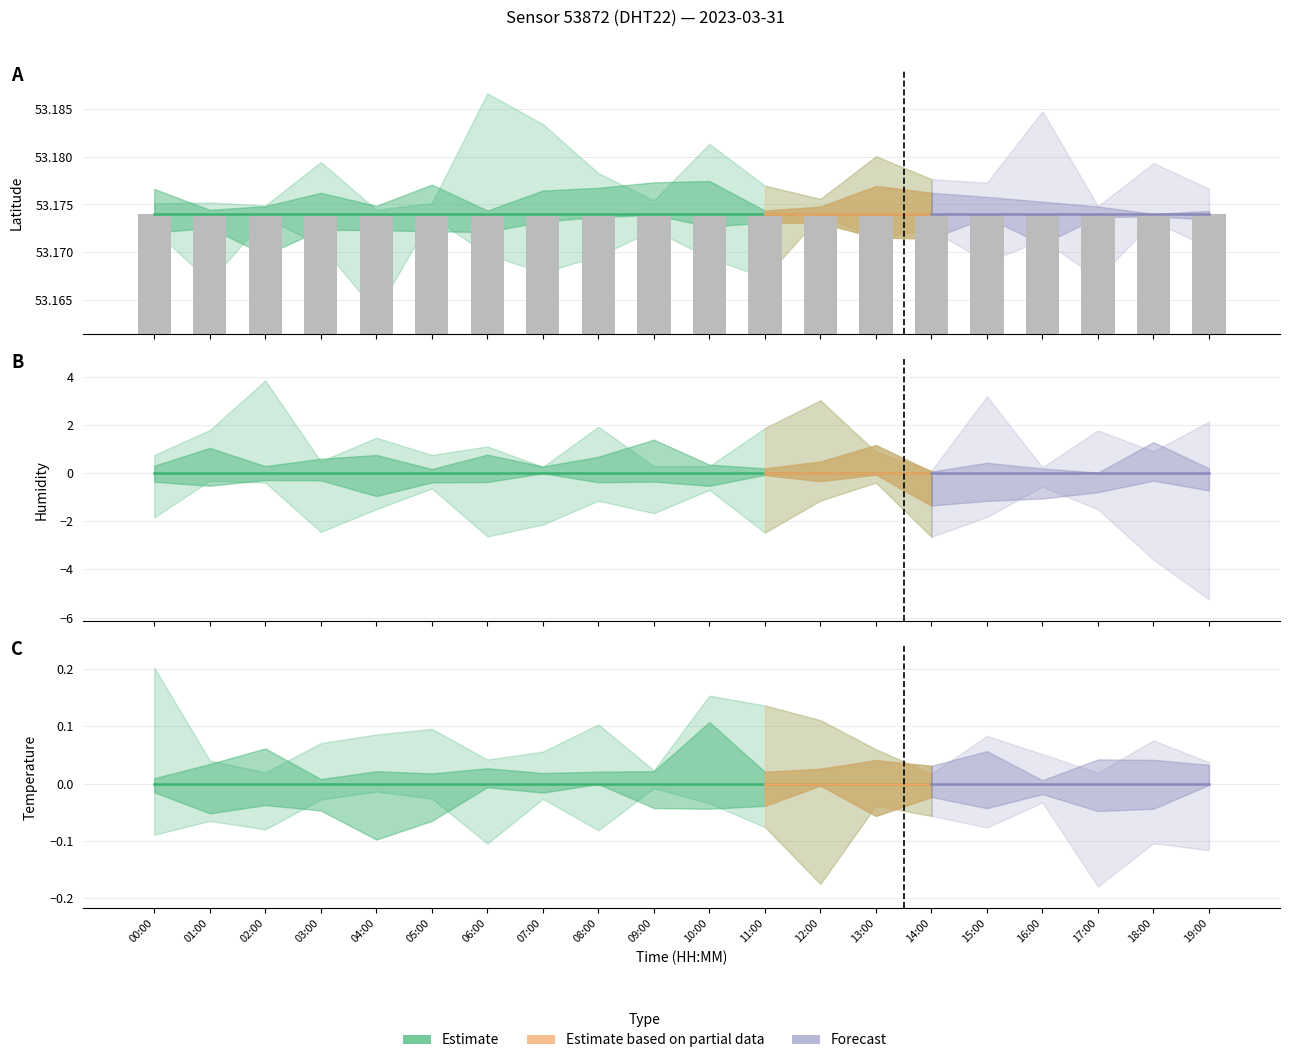

Are the bars grouped side by side (vs. stacked)?

Yes